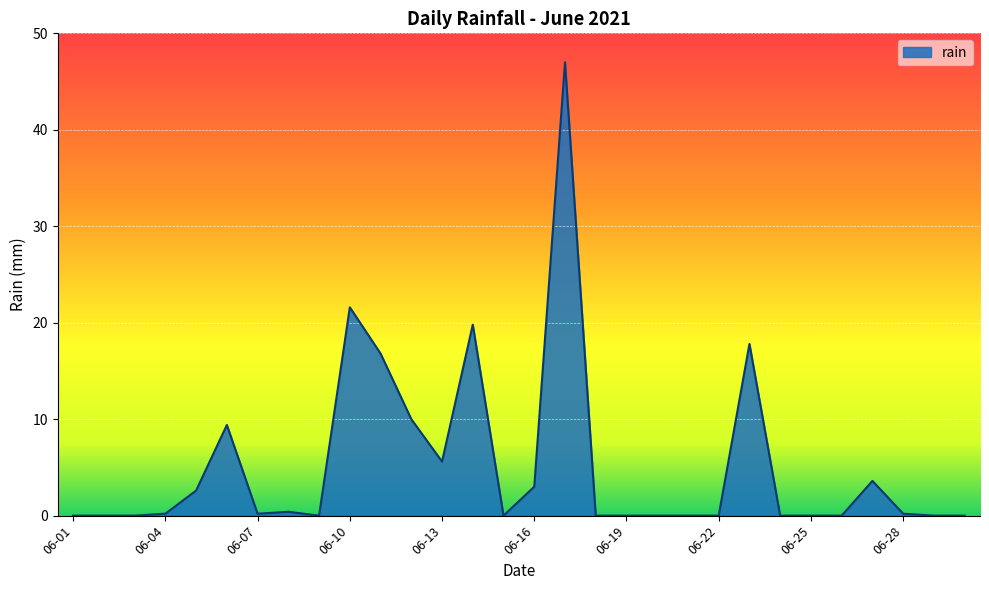

What is the greatest value displayed?

47.0